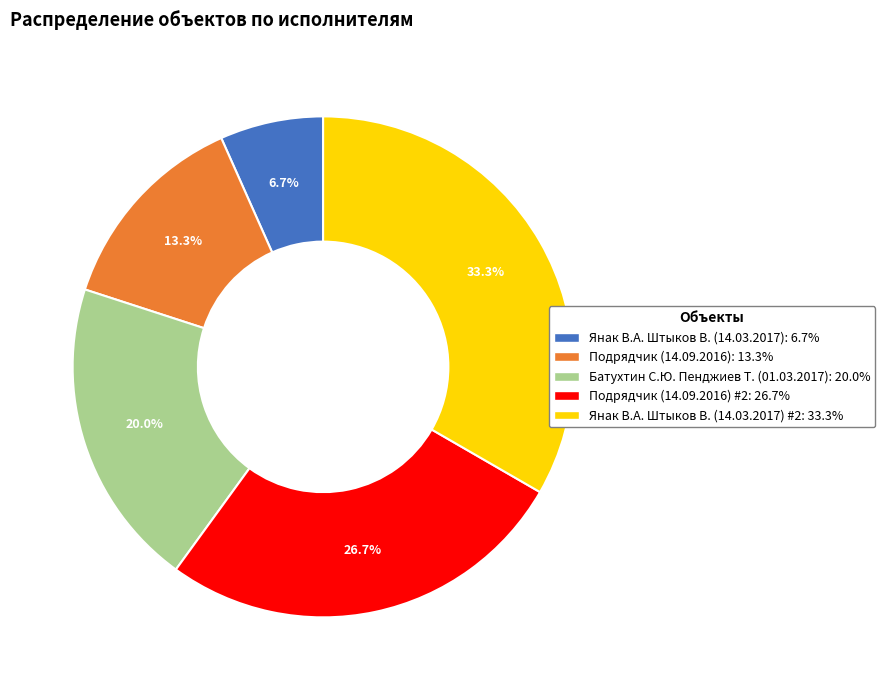

Count the number of slices in the pie.

5